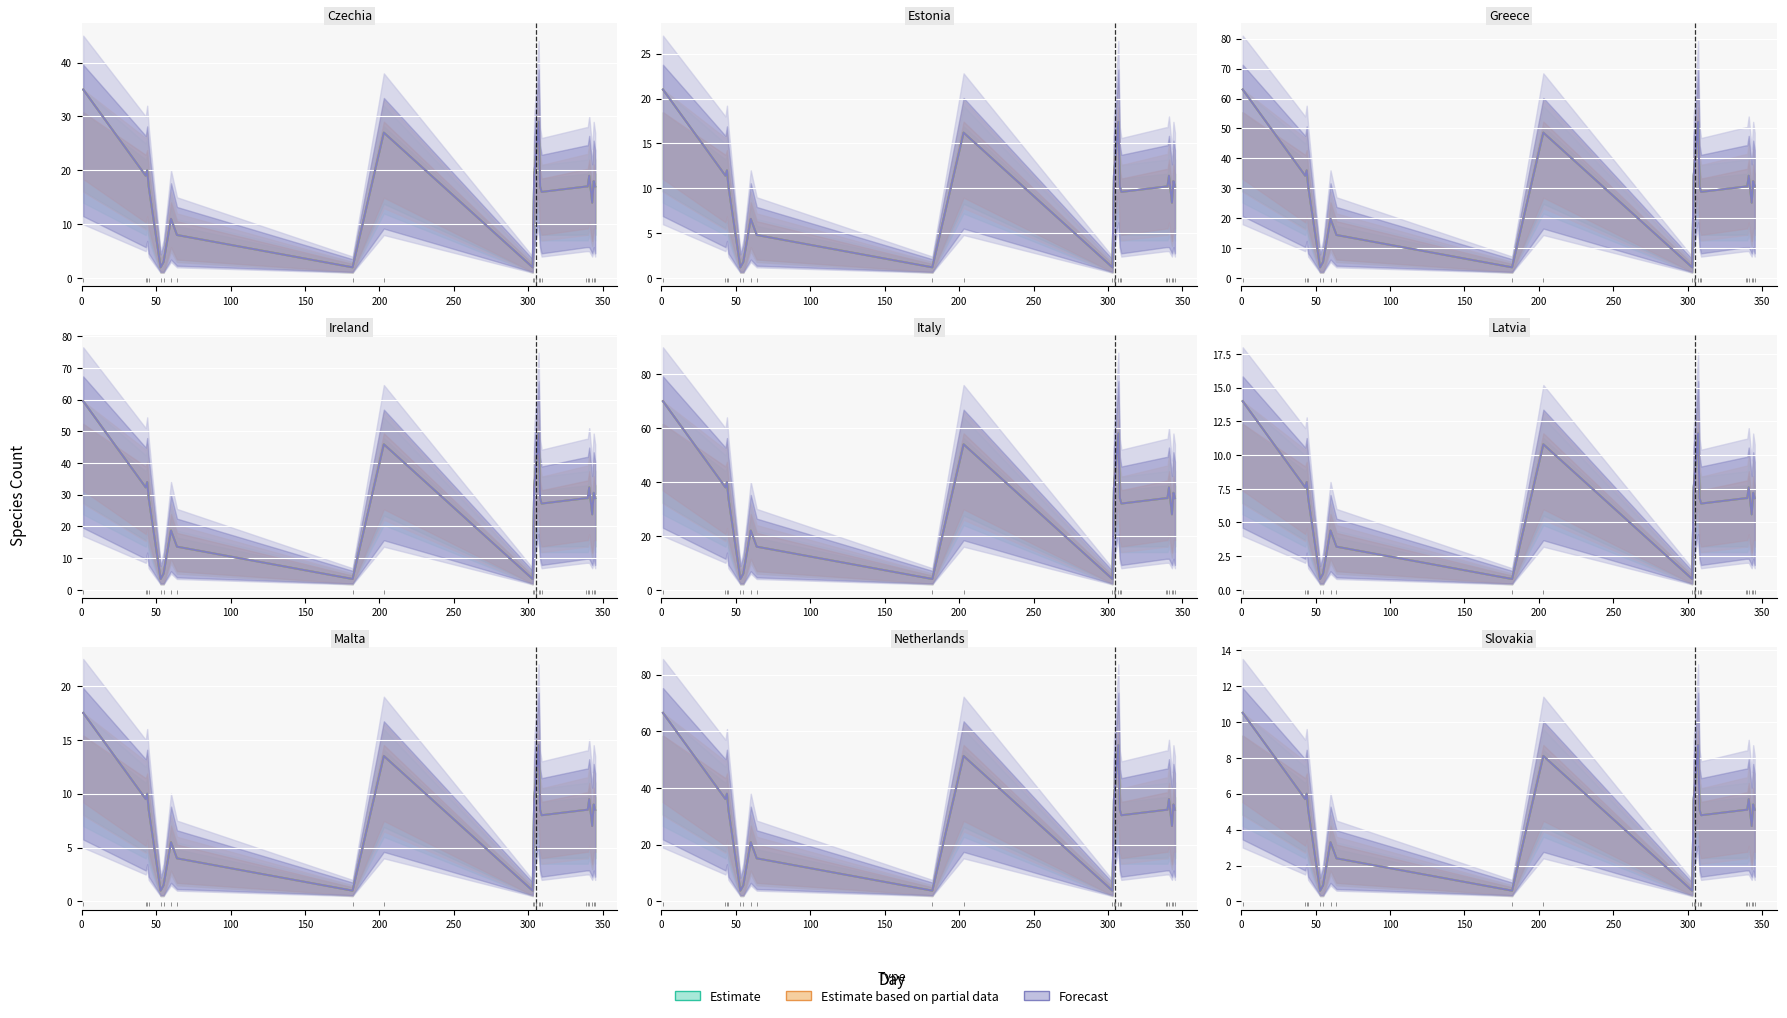

What are all the series names shown in the legend?

Estimate, Estimate based on partial data, Forecast